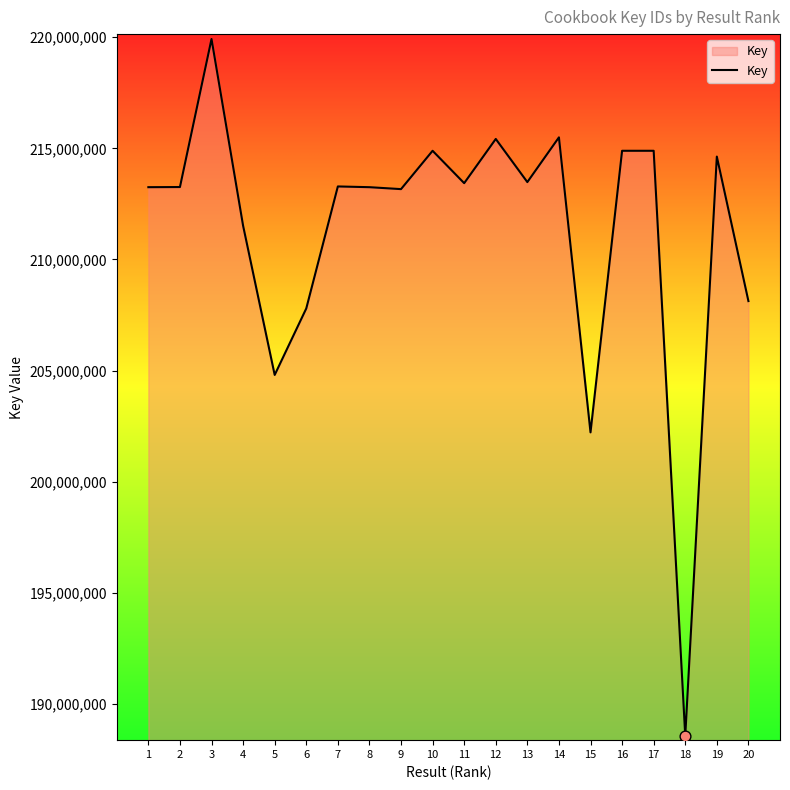

Which has a higher value, 18 or 20?

20